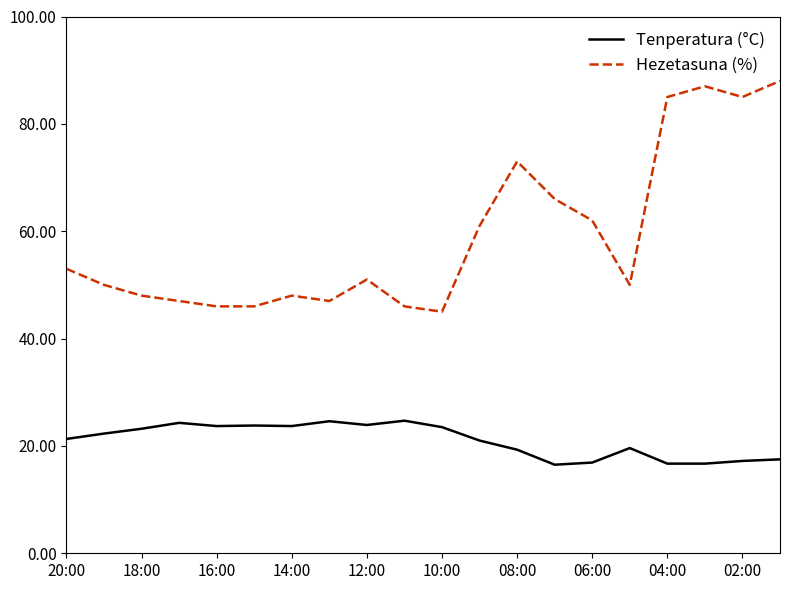

What are all the series names shown in the legend?

Tenperatura (°C), Hezetasuna (%)